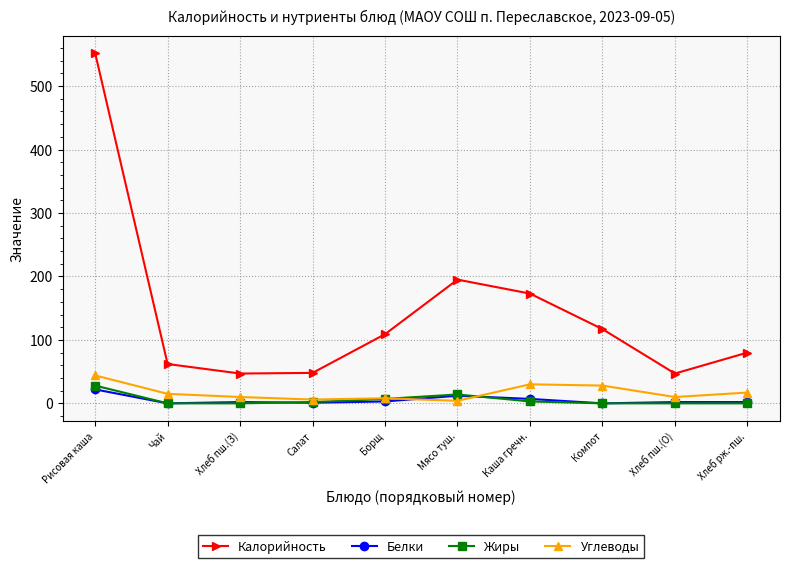

What is the value of the Белки point at the 4th from the left?

1